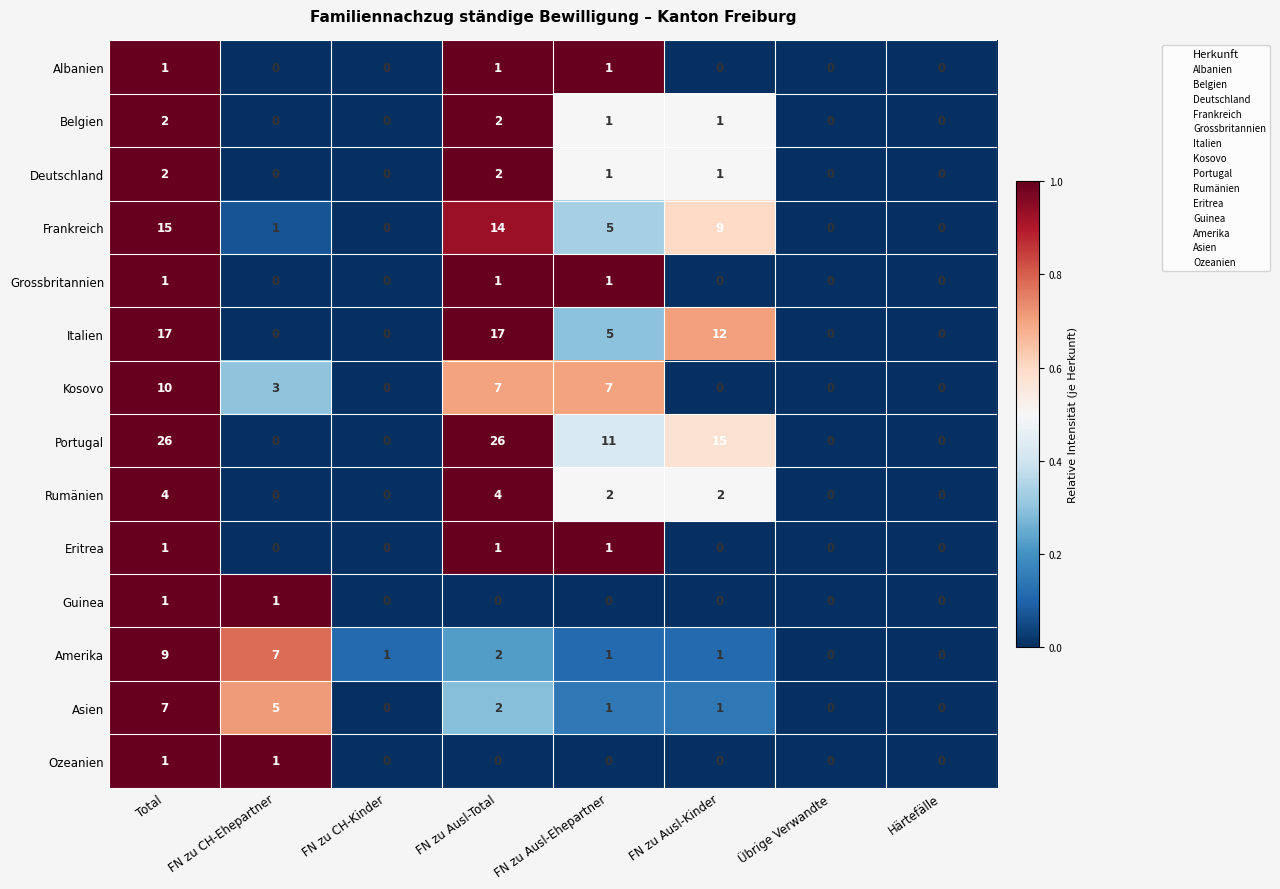

Count the number of data series in this chart.

14